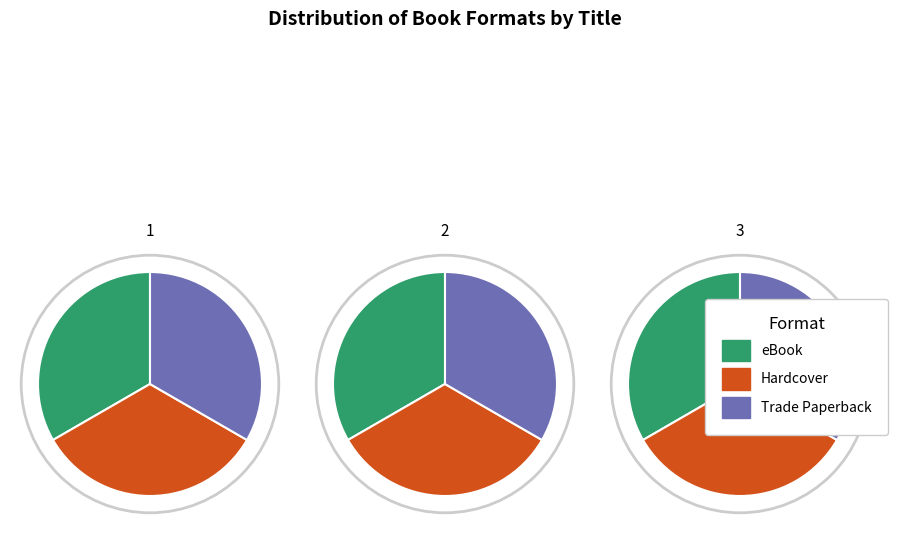

Which series has the largest range (max minus min)?

eBook